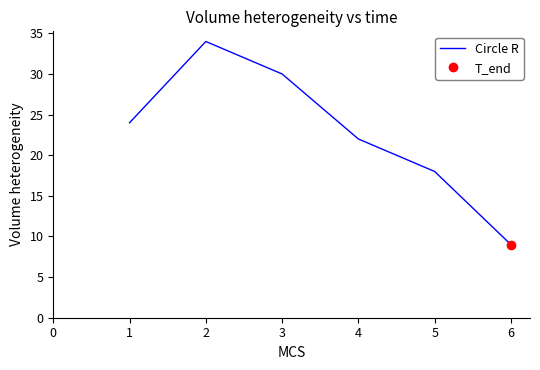

Does the chart have visible grid lines?

No